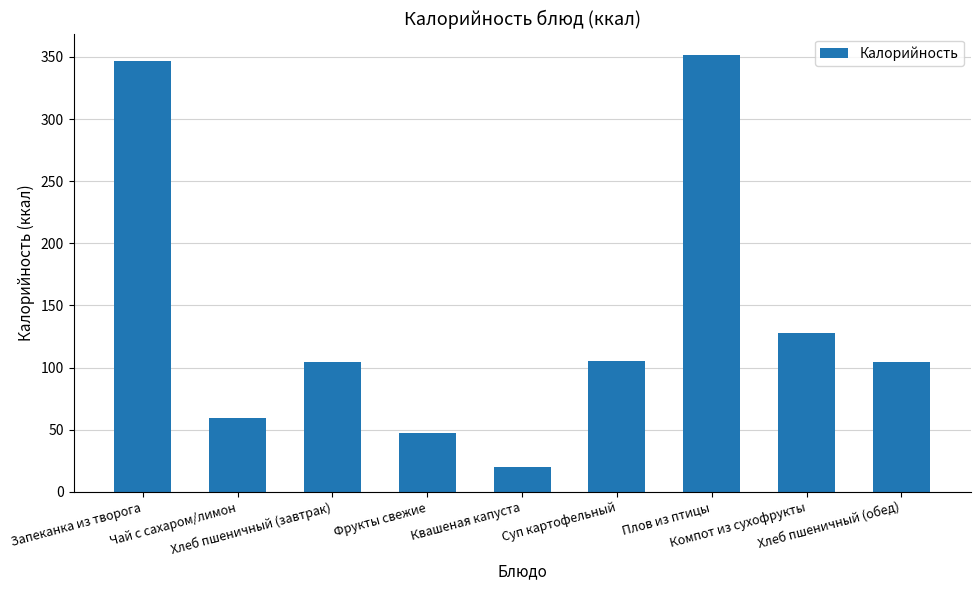

How many bars are there in total?

9